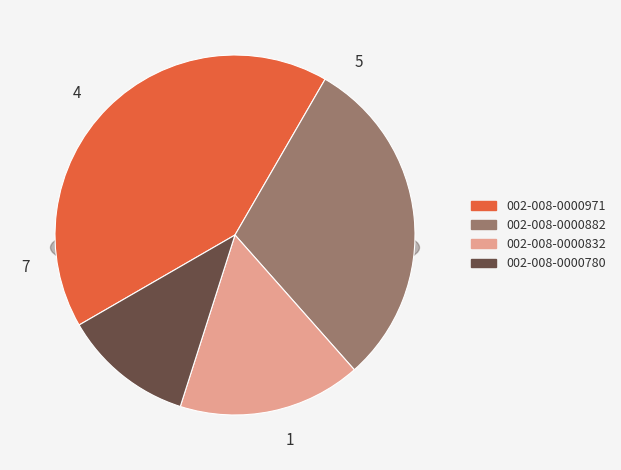

To the nearest percent, what portion does 002-008-0000882 represent?

30%